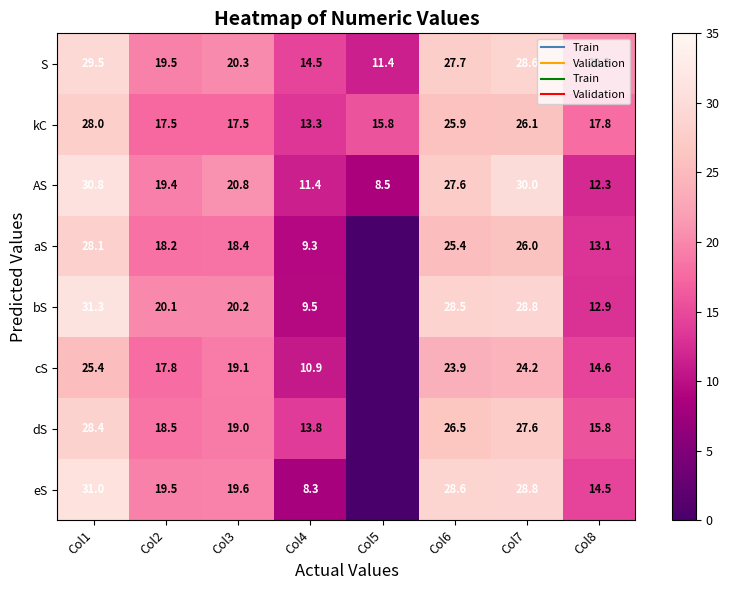

Rank the categories by bS value from highest to lowest.

Col1, Col7, Col6, Col3, Col2, Col8, Col4, Col5